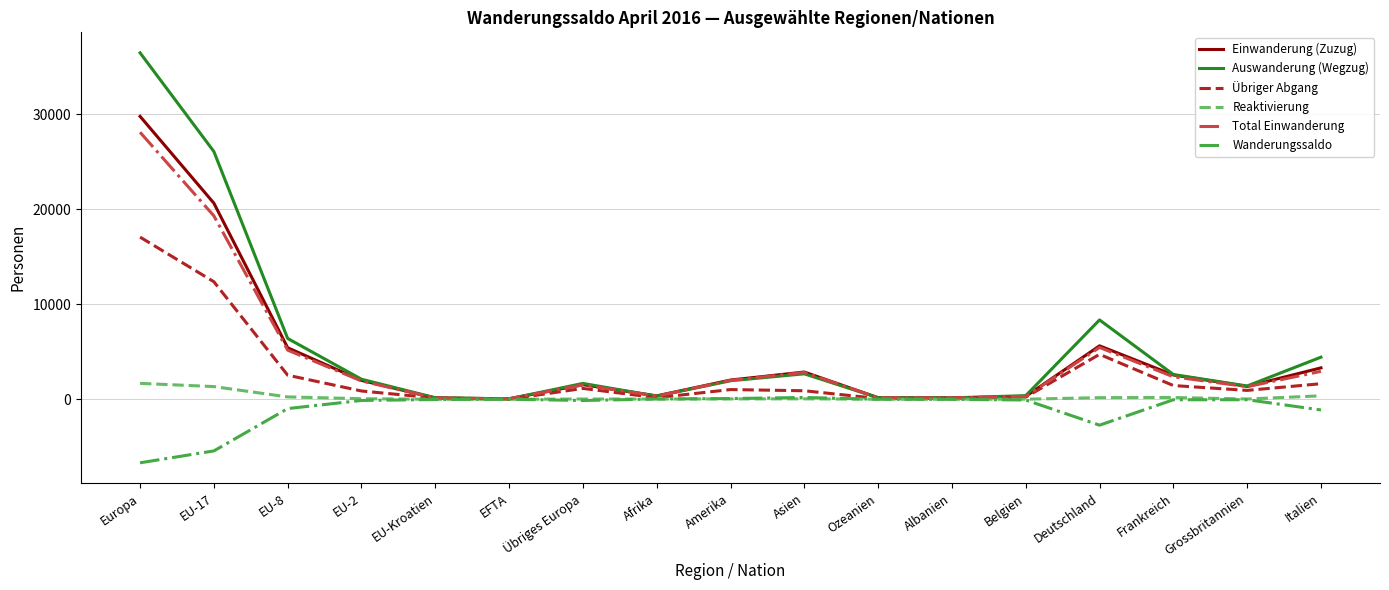

What position from the right is Deutschland?

4